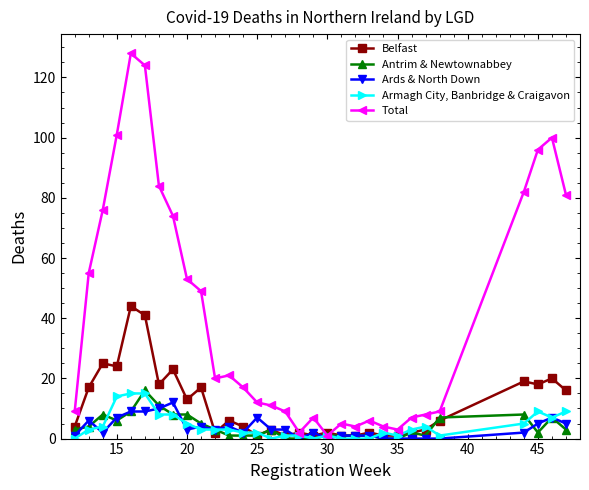

Which series has the largest range (max minus min)?

Total